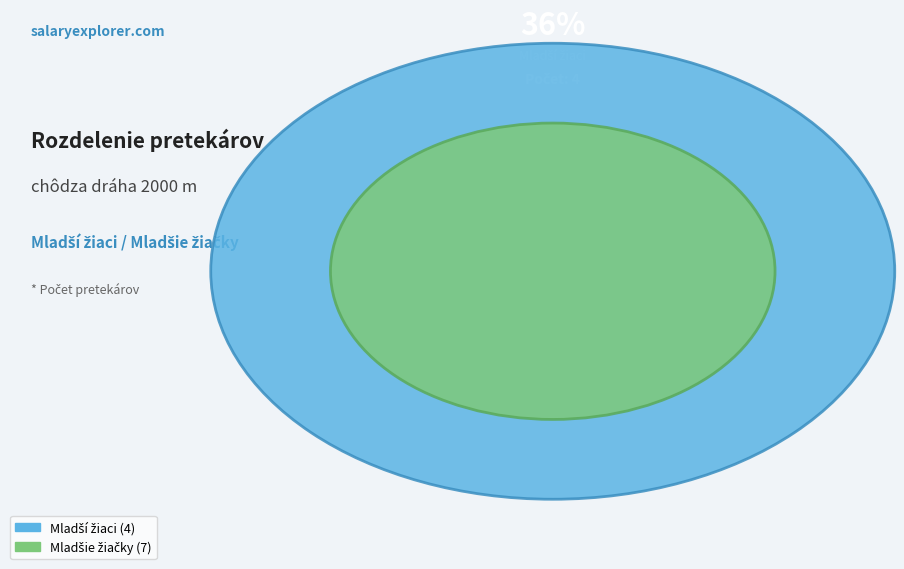

Which category has the smallest portion of the pie?

chôdza dráha 2000 m - Mladší žiaci